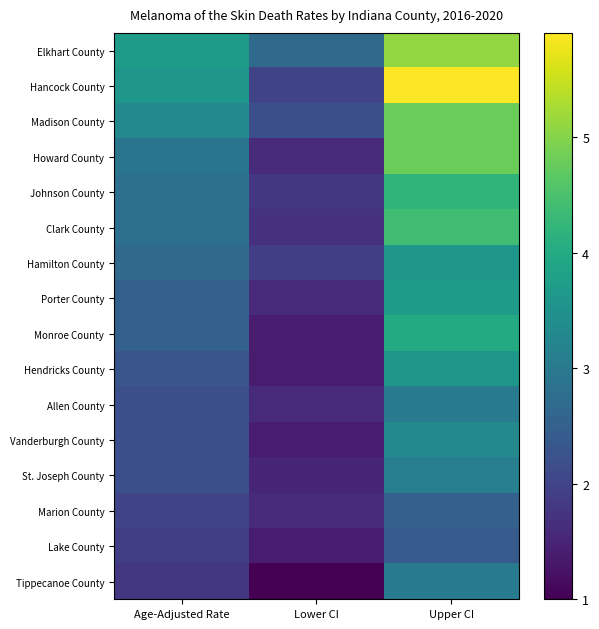

What is the difference between the highest and lowest values at Upper CI?

3.5